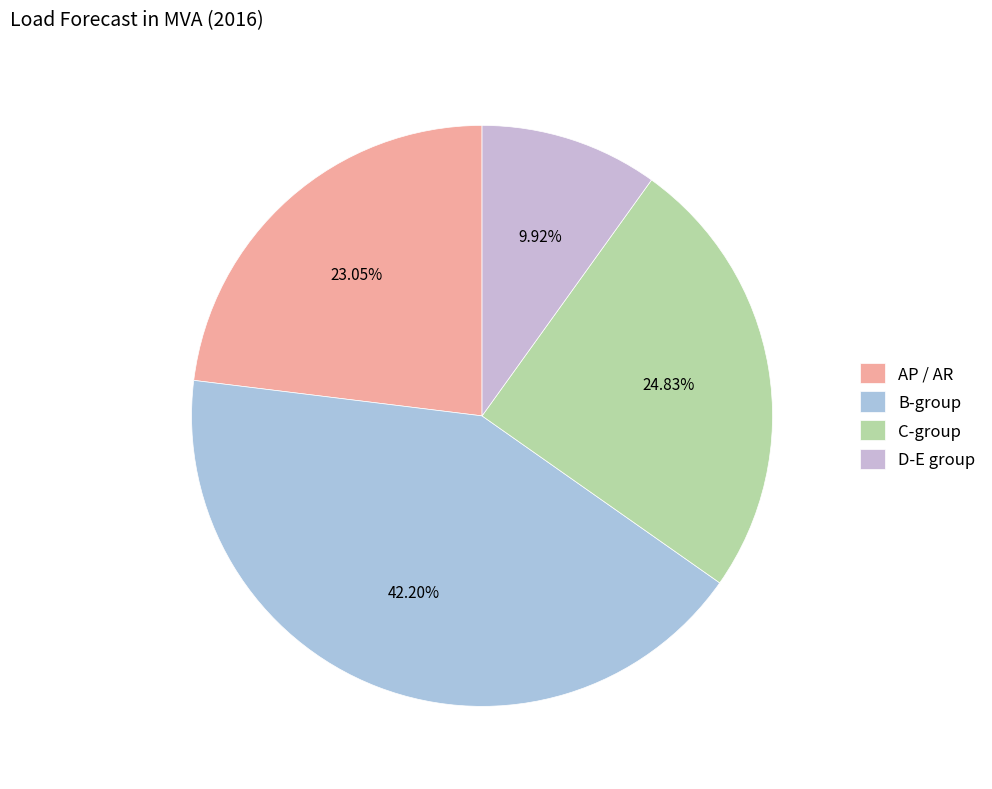

What is the largest slice in the pie chart?

B-group